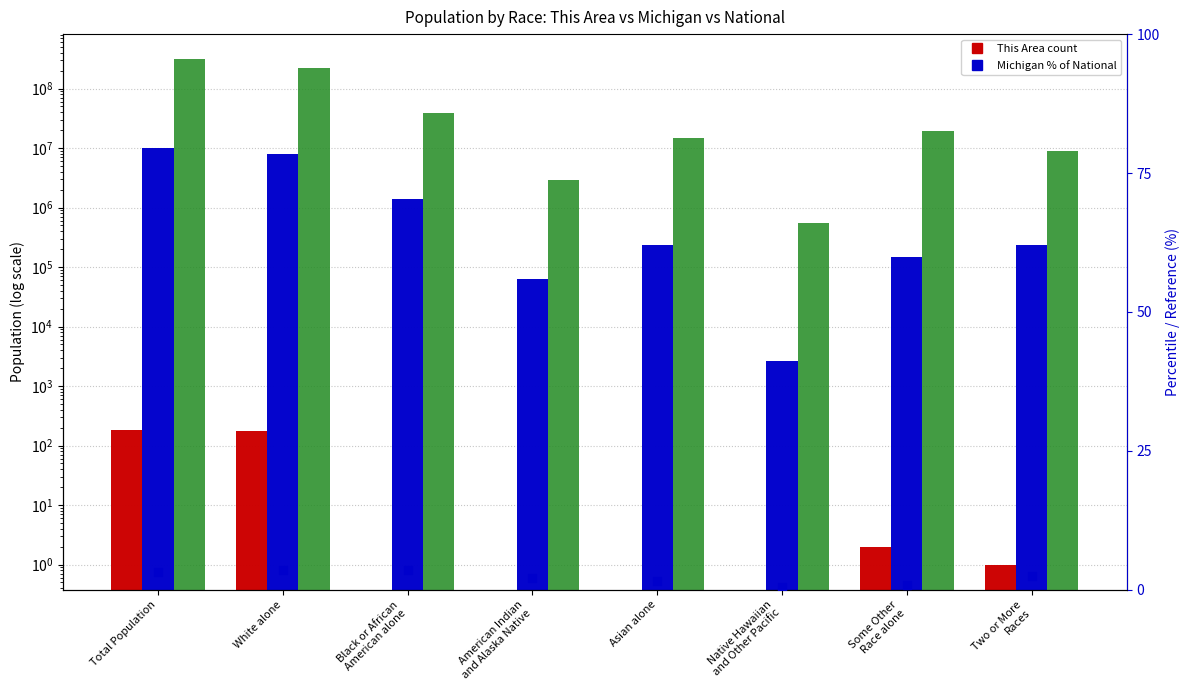

List the labels in order of National value, smallest first.

Native Hawaiian
and Other Pacific, American Indian
and Alaska Native, Two or More
Races, Asian alone, Some Other
Race alone, Black or African
American alone, White alone, Total Population